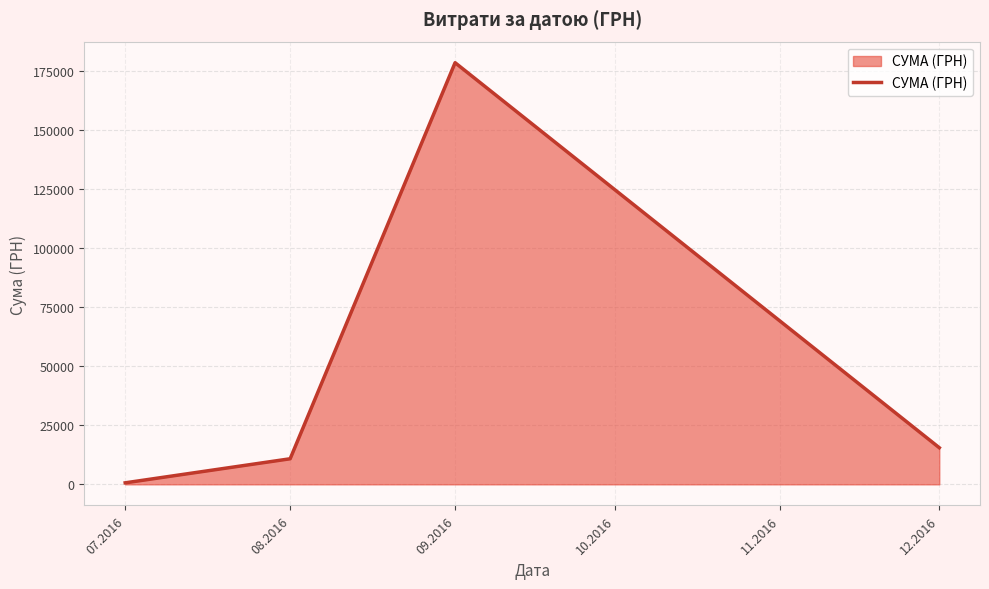

At which label is the value closest to 89570?

12.2016